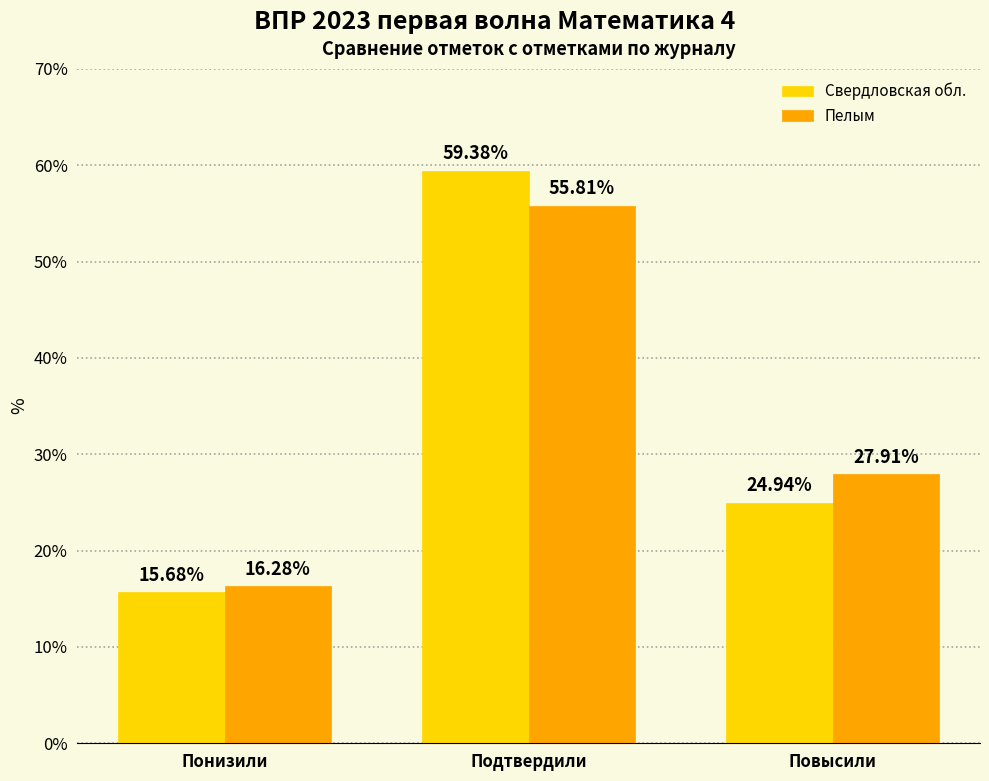

Which label corresponds to the largest value in the chart?

Подтвердили